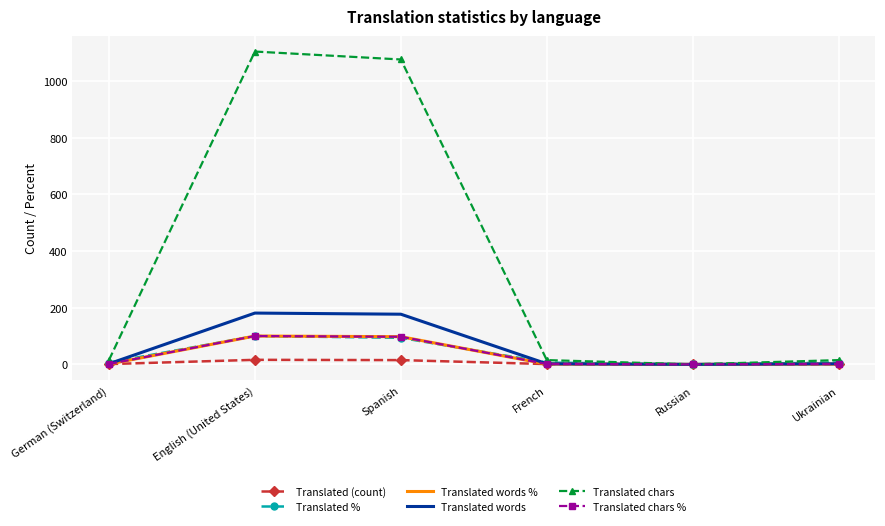

Between Spanish and Russian, which series saw the biggest shift?

Translated chars